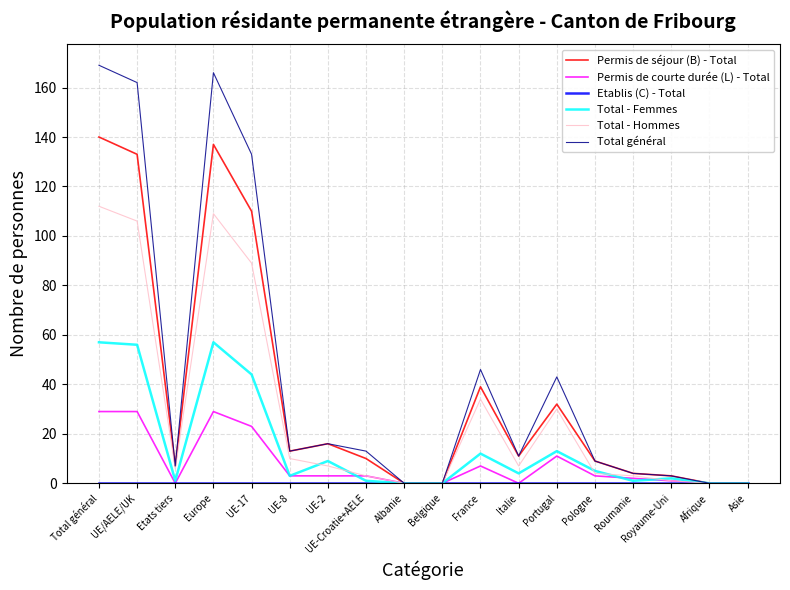

What is the total value across all series at Royaume-Uni?

10